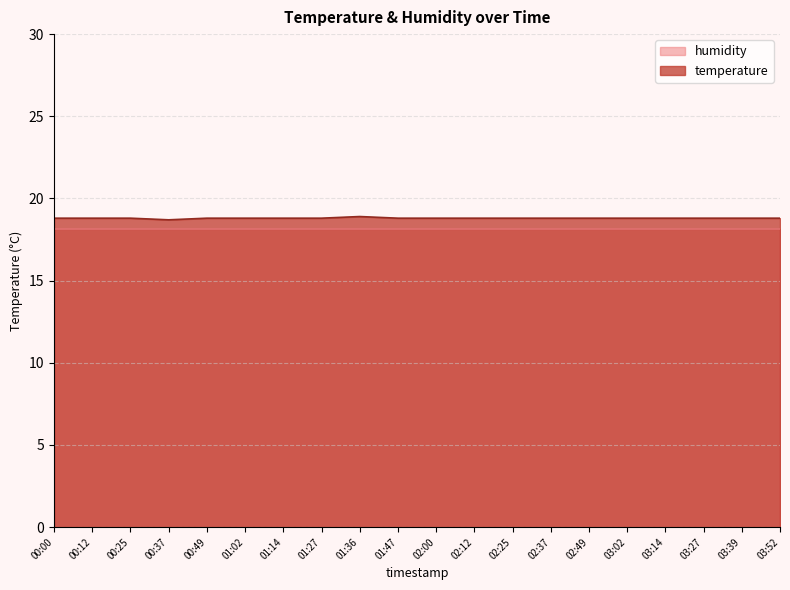

What is the maximum value shown in the chart?

18.9